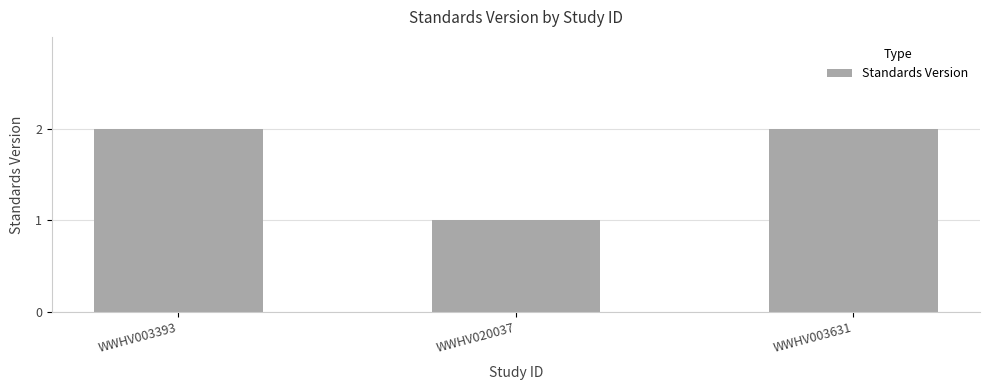

Reading left to right, what are all the values shown in this chart?

2	1	2